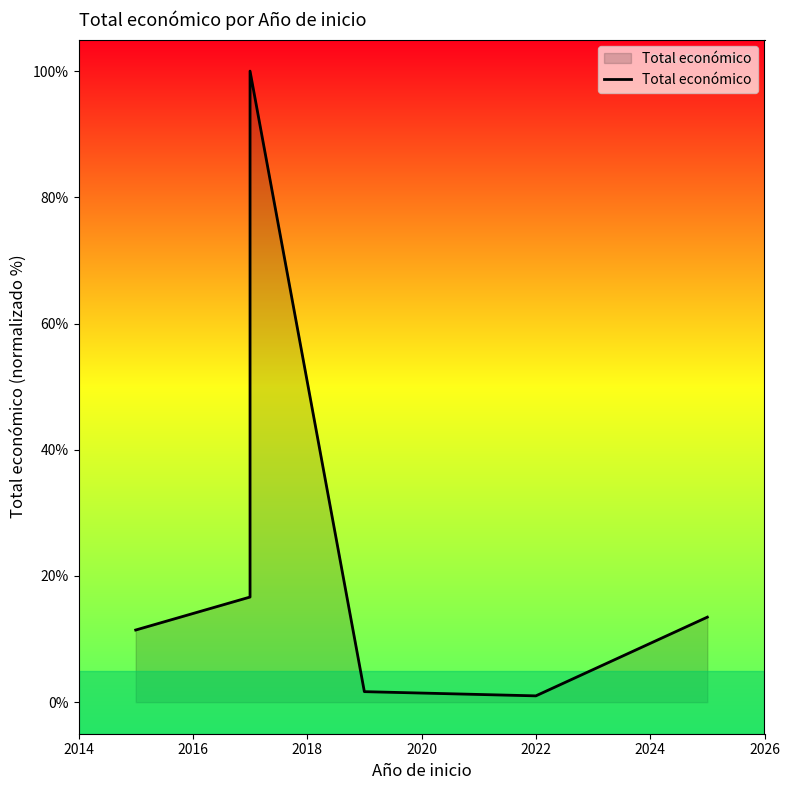

What is the change in value from 2018 to 2022?

-99.0